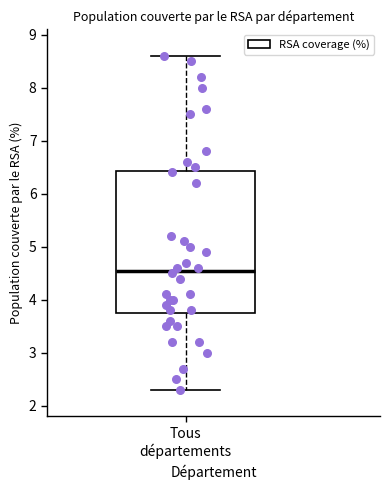

Where is the upper edge of the box for Tous départements on the y-axis? The values are not printed on the chart, so give them approximately, as read against the axis.

6.4